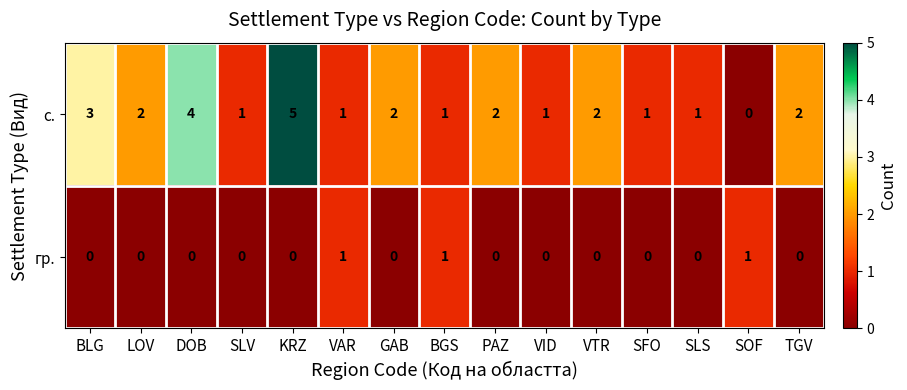

What is the spread (max minus min) of values at LOV?

2